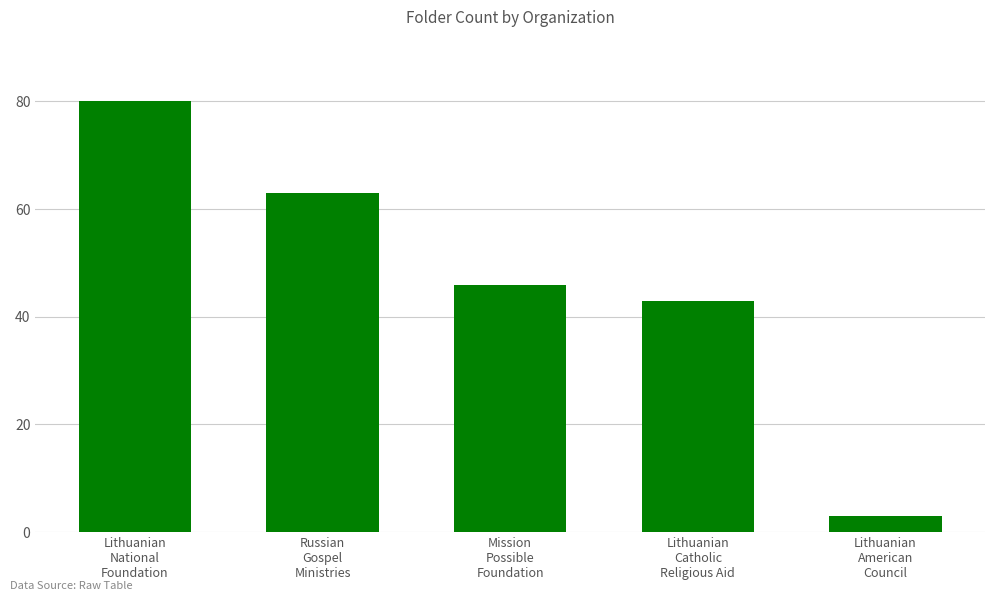

How many categories are shown in the chart?

5